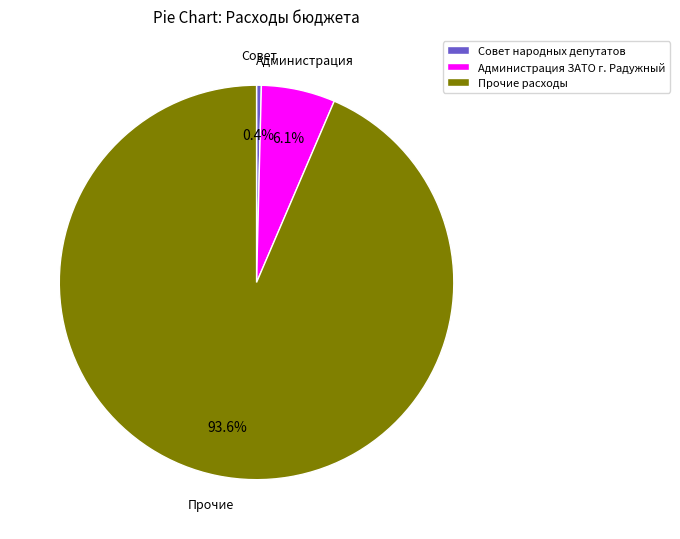

Count the number of slices in the pie.

3